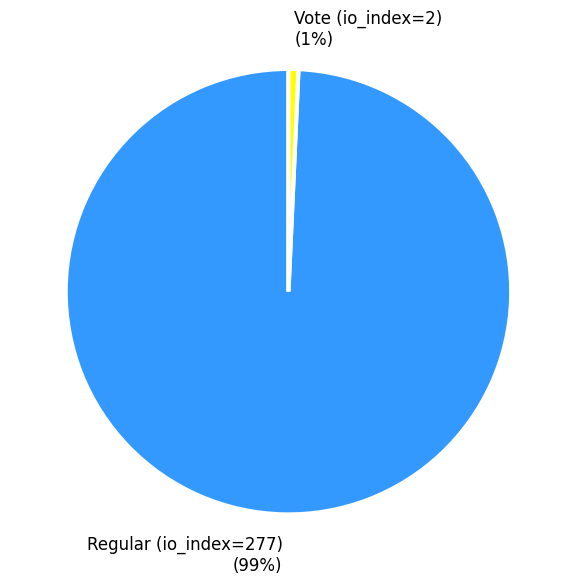

Between Regular (io_index=277) and Vote (io_index=2), which is larger?

Regular (io_index=277)